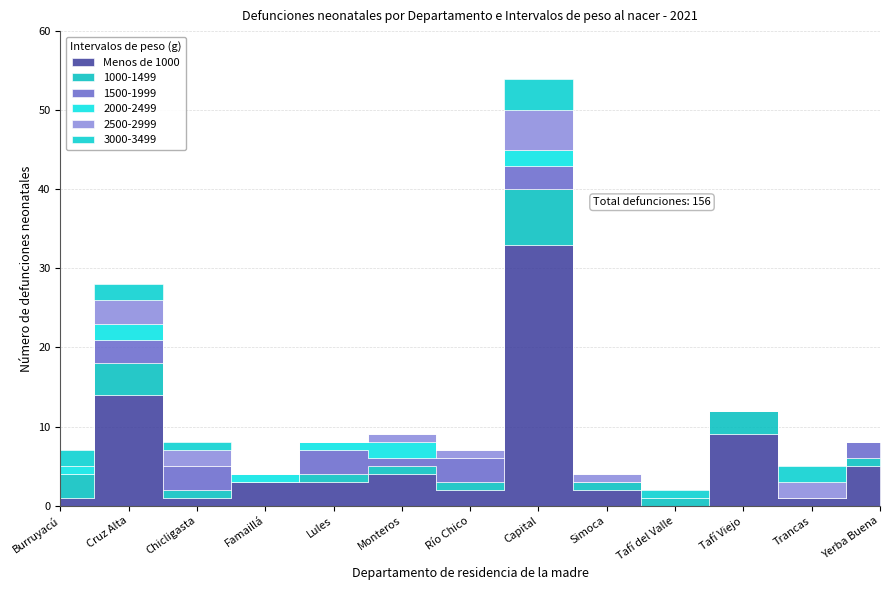

How many lines are shown in the chart?

6